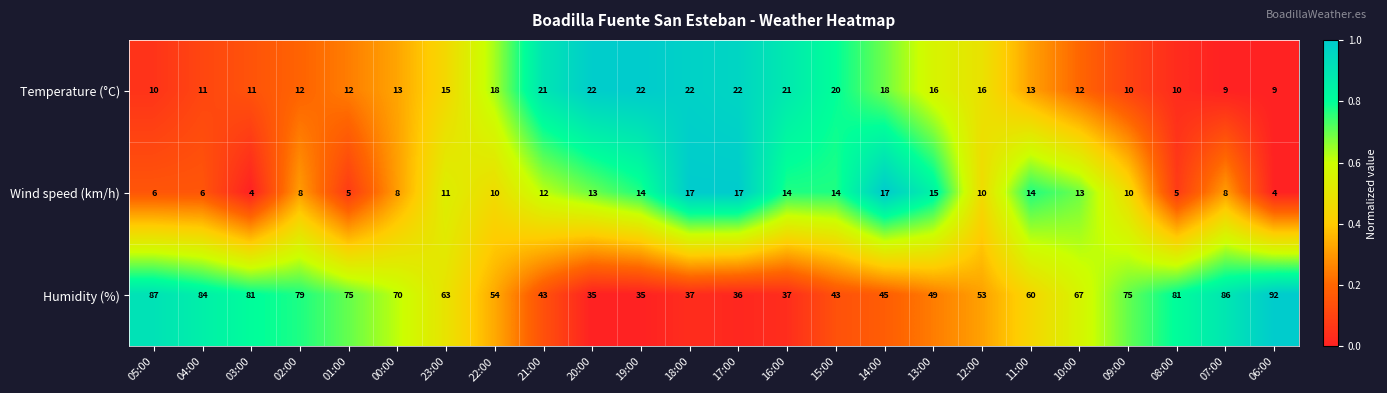

Is the value of Wind speed (km/h) at 11:00 greater than the value of Humidity (%) at 05:00?

No